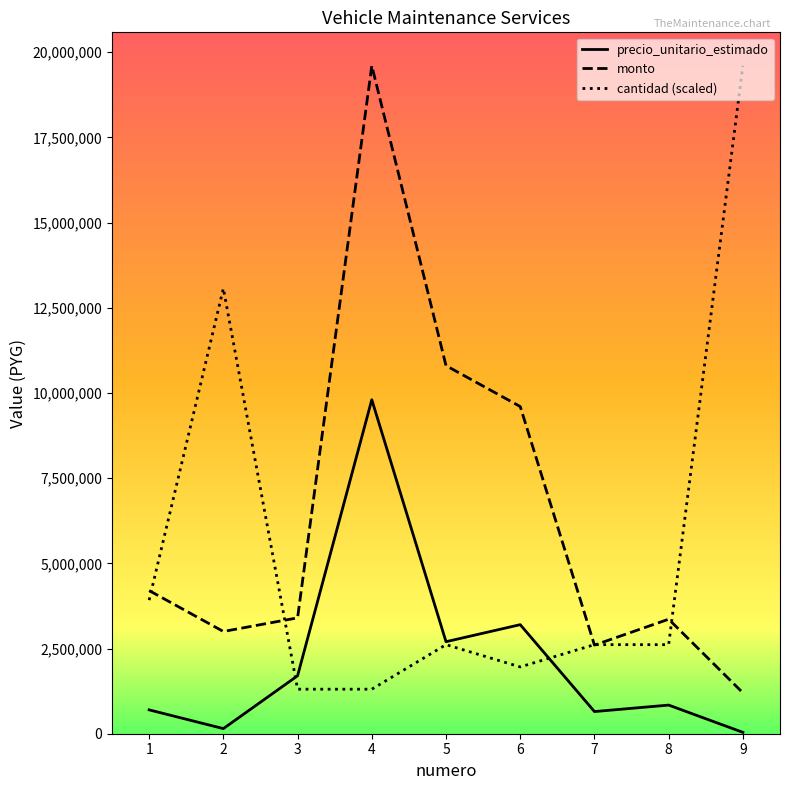

At which category does precio_unitario_estimado reach its first local valley?

2